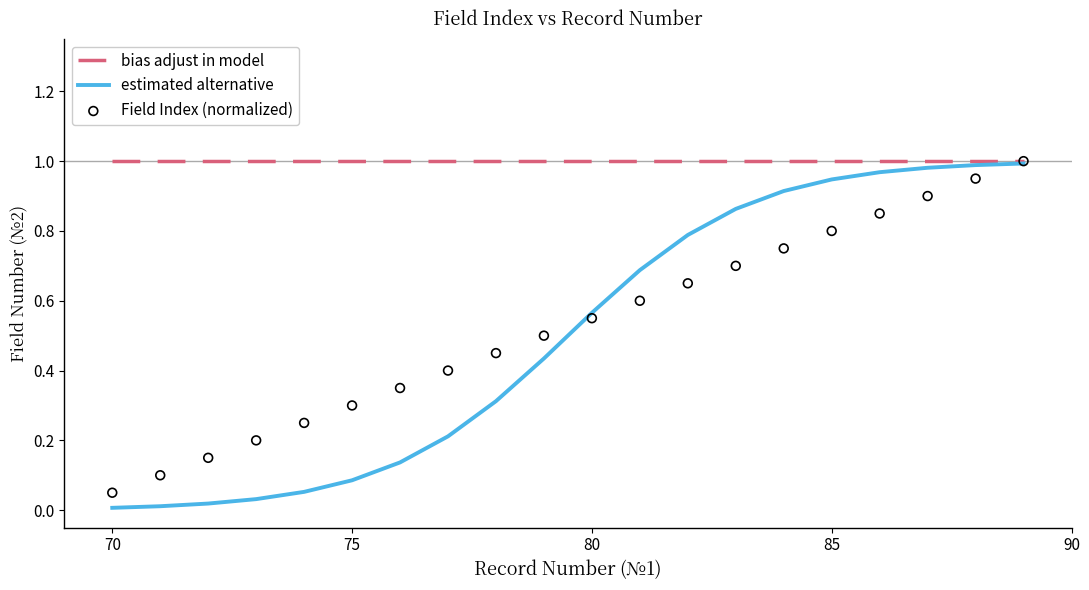

What is the change in value from 74 to 89?

+0.8